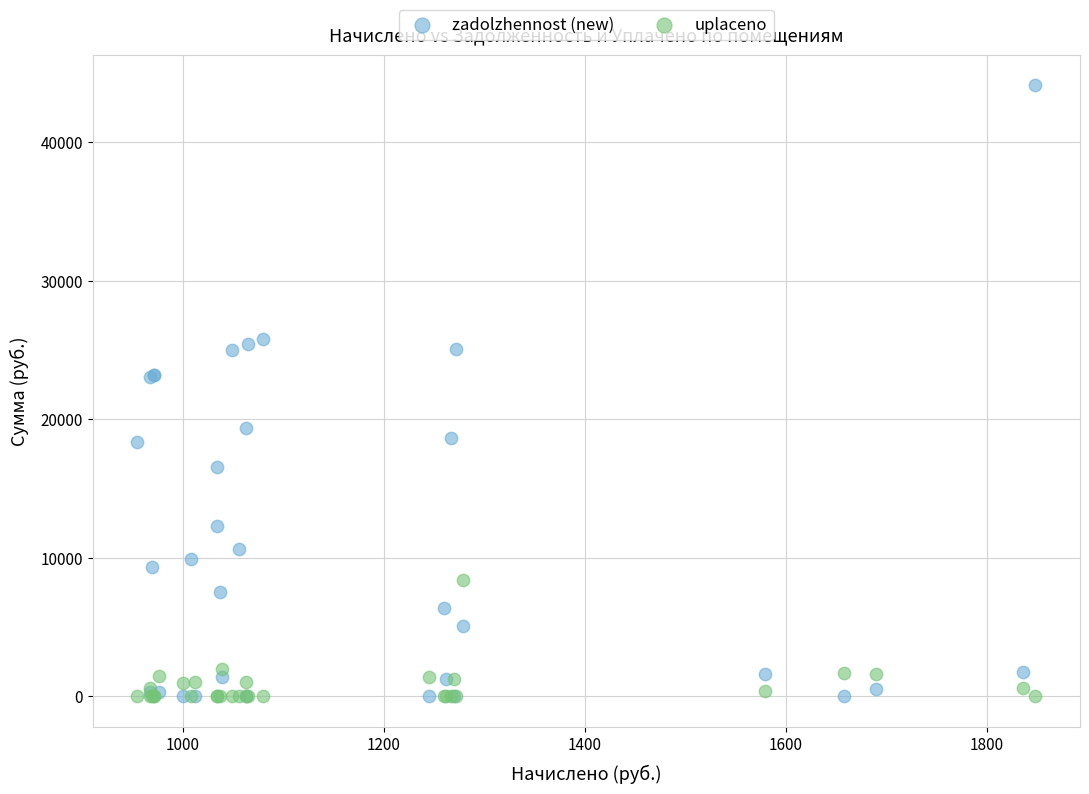

Which series reaches the maximum Y coordinate?

zadolzhennost (new)